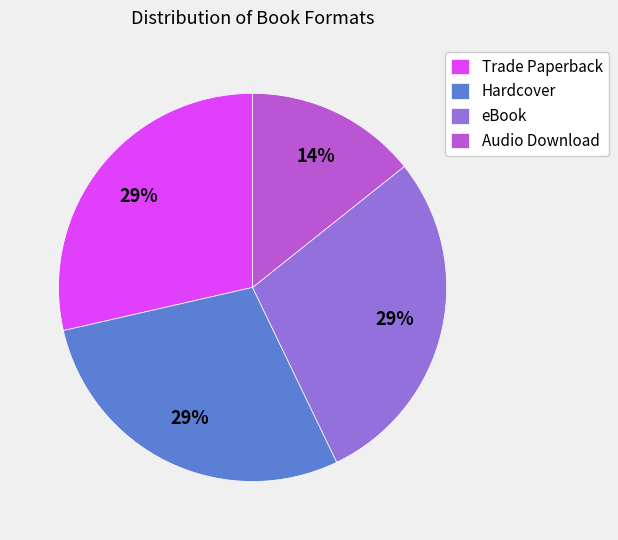

To the nearest percent, what is the average slice percentage?

25%